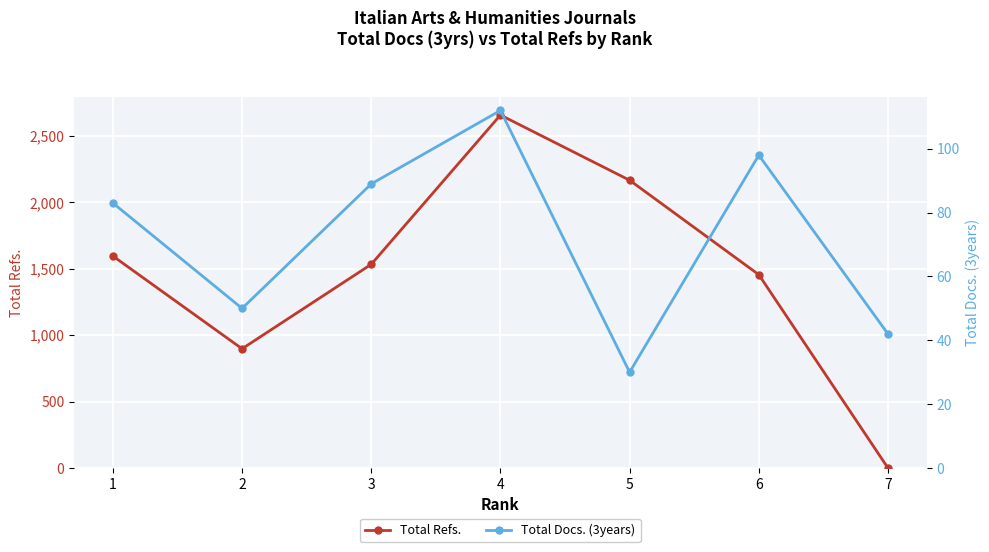

Count the Total Refs. values in the range 898 to 2167.

5